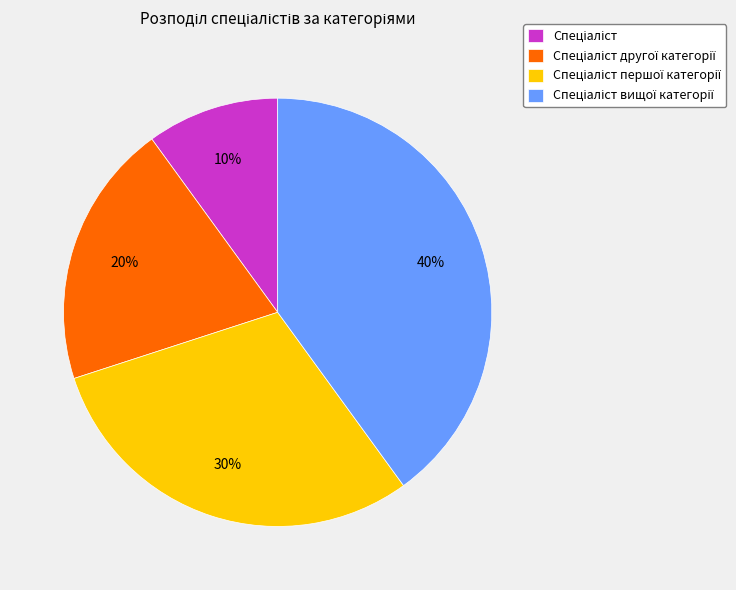

Is there a majority slice in this chart?

No